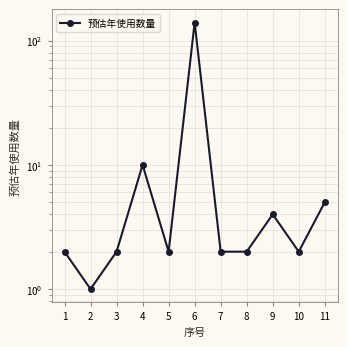

What is the value of the 9th point from the left?

4